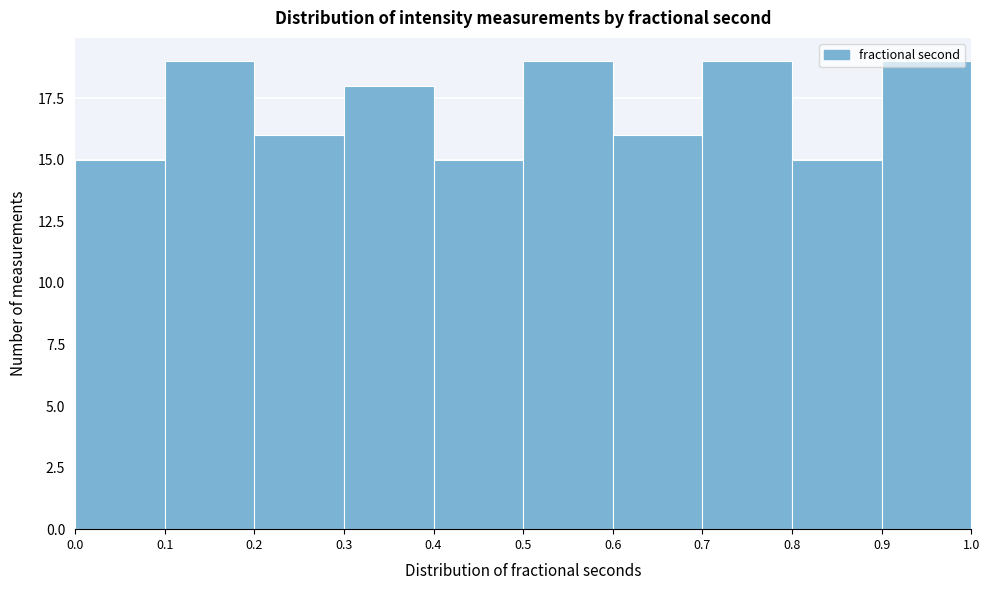

What is the height of the bar covering 0.5 to 0.6 on the x-axis? The values are not printed on the chart, so give them approximately, as read against the axis.

19